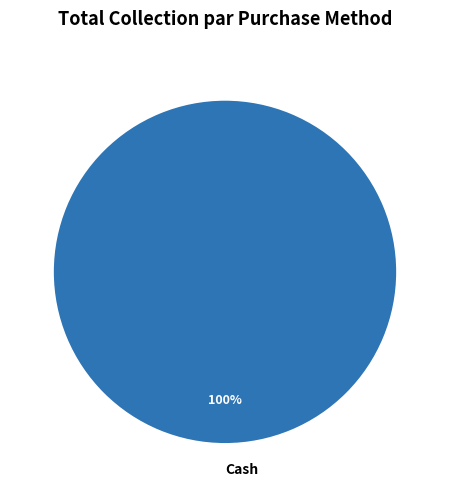

Rank the categories by value from highest to lowest.

Cash